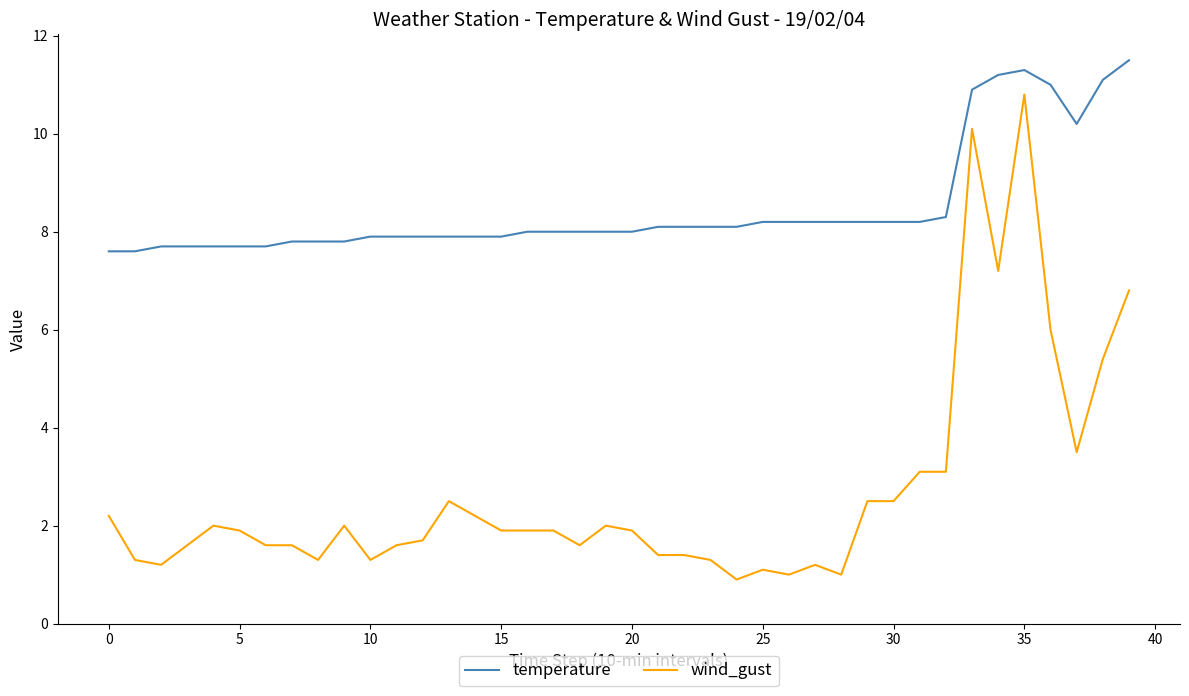

True or false: wind_gust and temperature intersect in this chart.

False